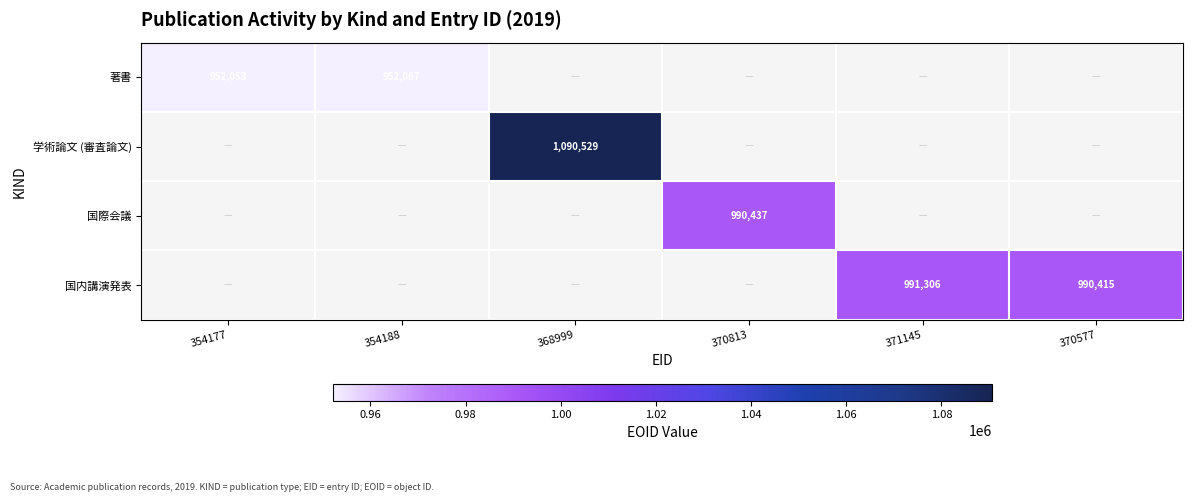

Count the number of categories in the chart.

6